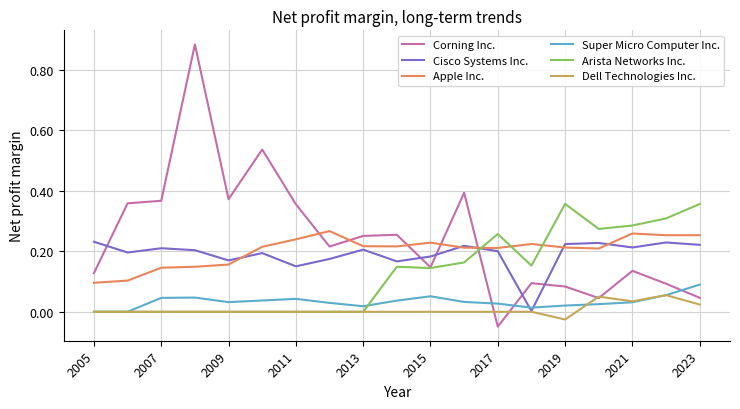

Which series has the largest range (max minus min)?

Corning Inc.